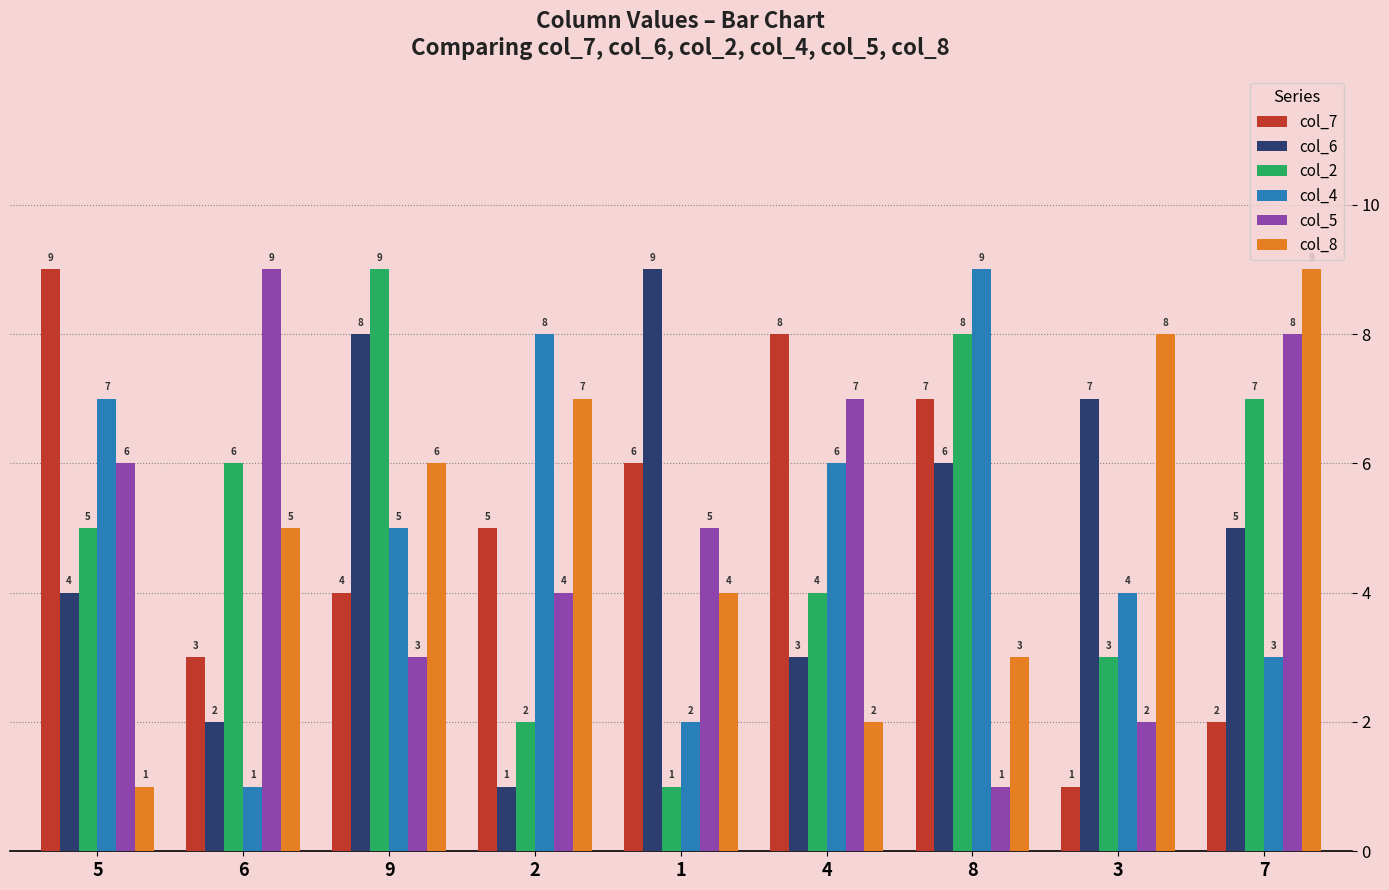

Does the chart contain stacked bars?

No